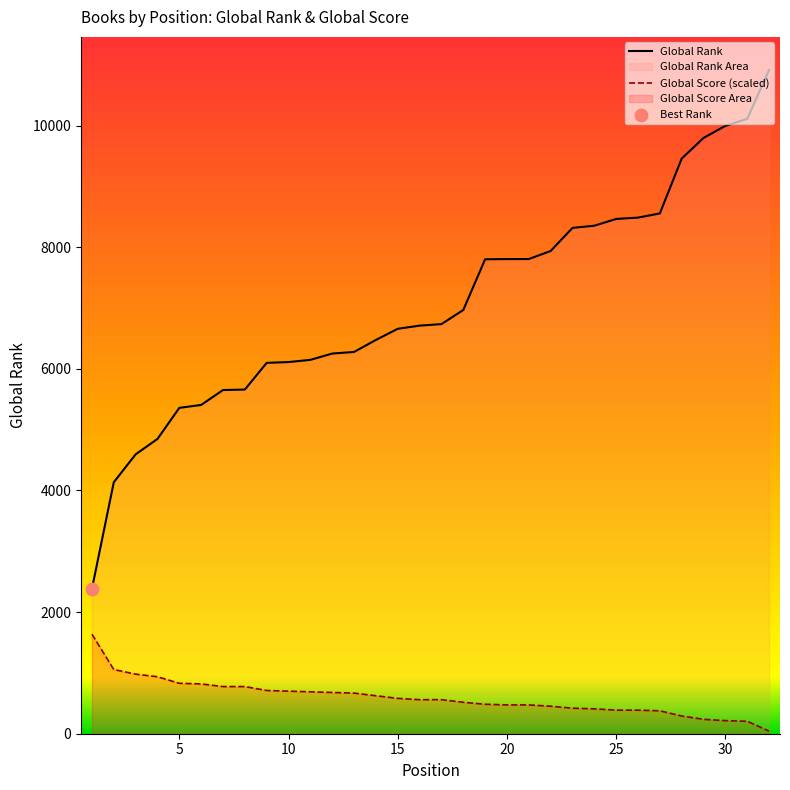

Which series has the widest spread of Y values?

Global Rank